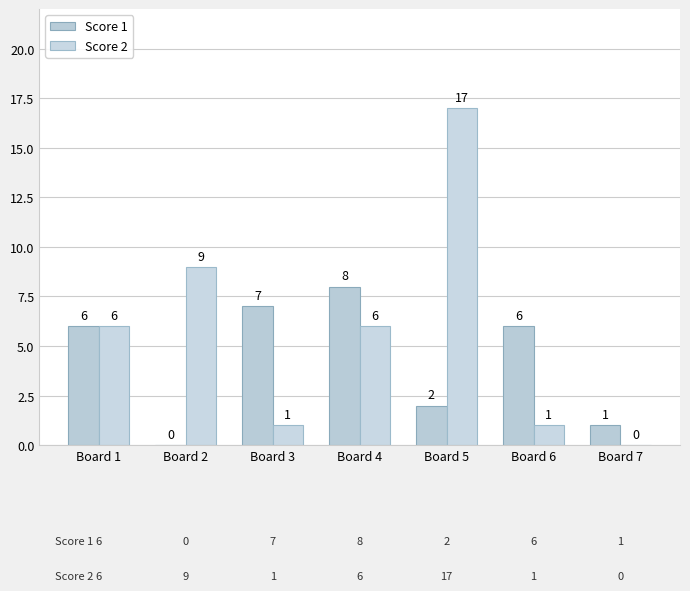

How many values in Score 1 are above zero?

6